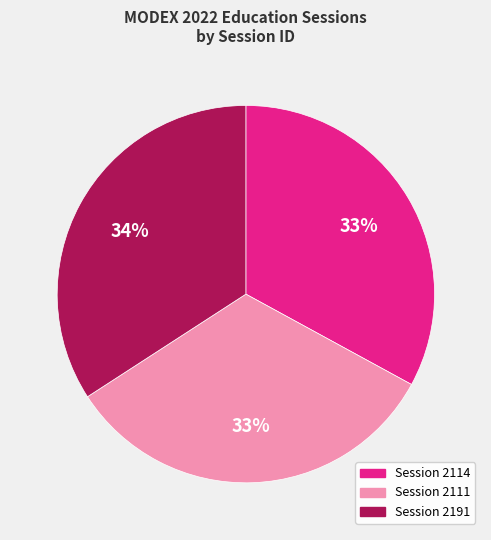

Which slice is the largest?

Session 2191